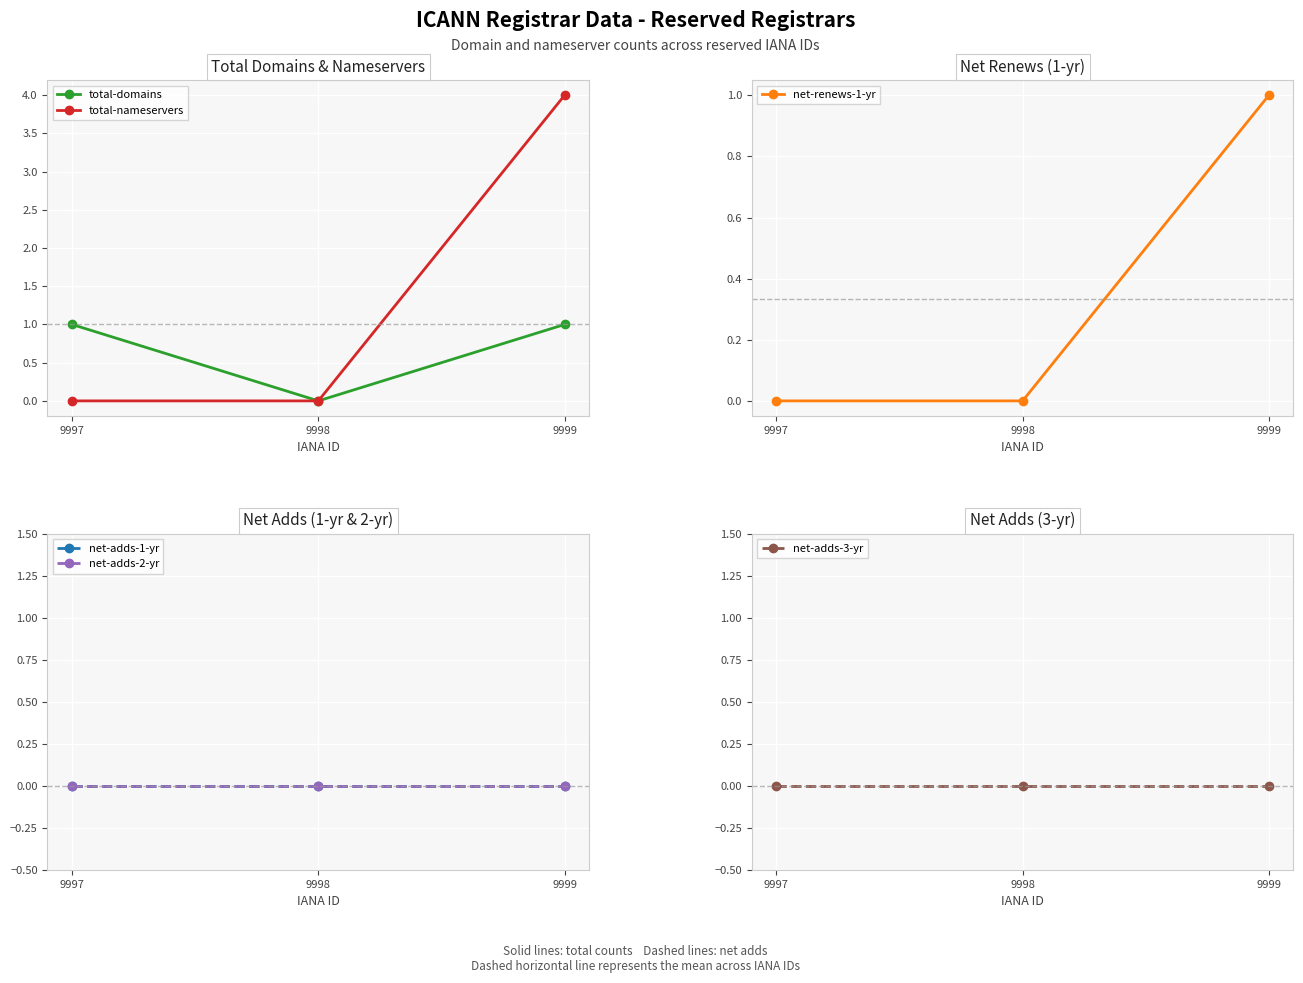

At which category is the sum across all series the highest?

9999